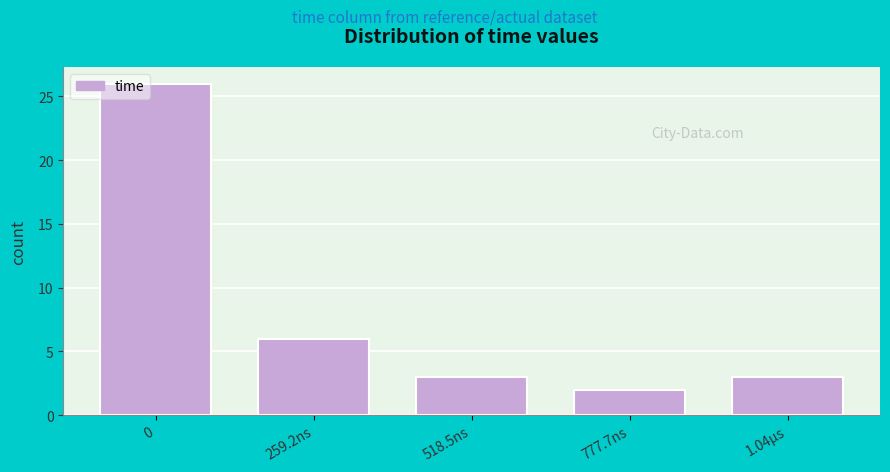

Reading left to right, extract all data points from this chart.

26	6	3	2	3